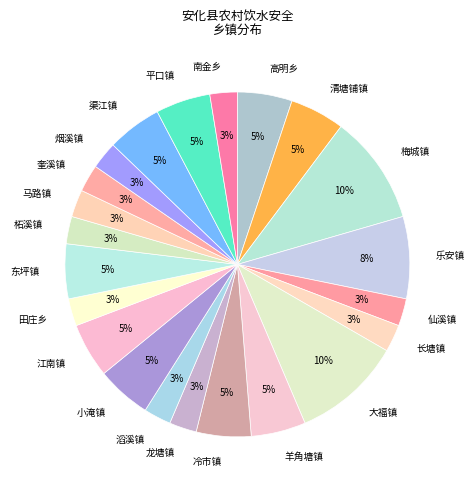

To the nearest percent, what is the average slice percentage?

5%